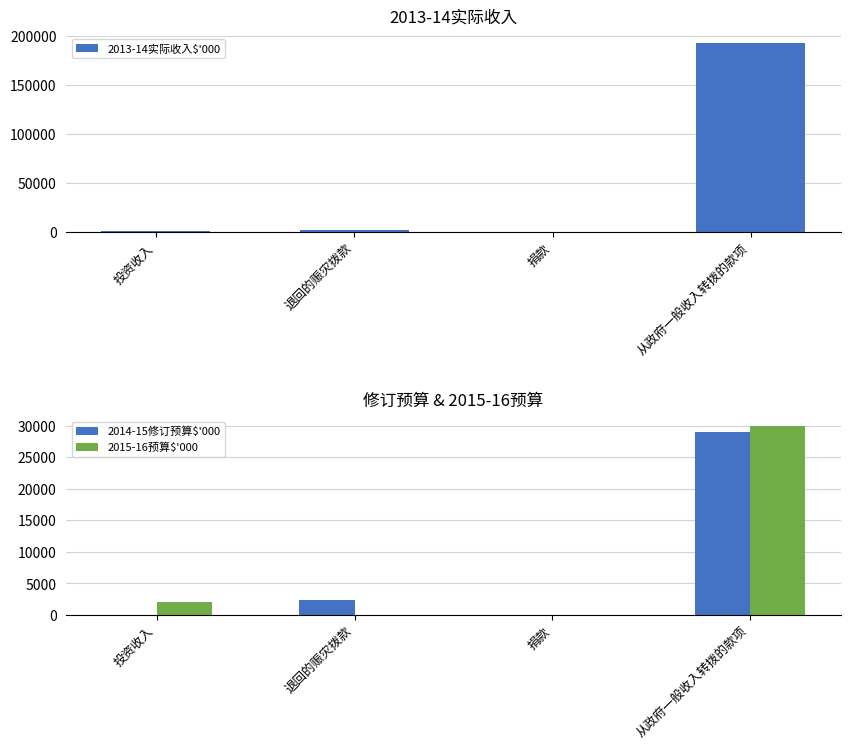

What is the difference between the highest and lowest values at 从政府一般收入转拨的款项?

164000